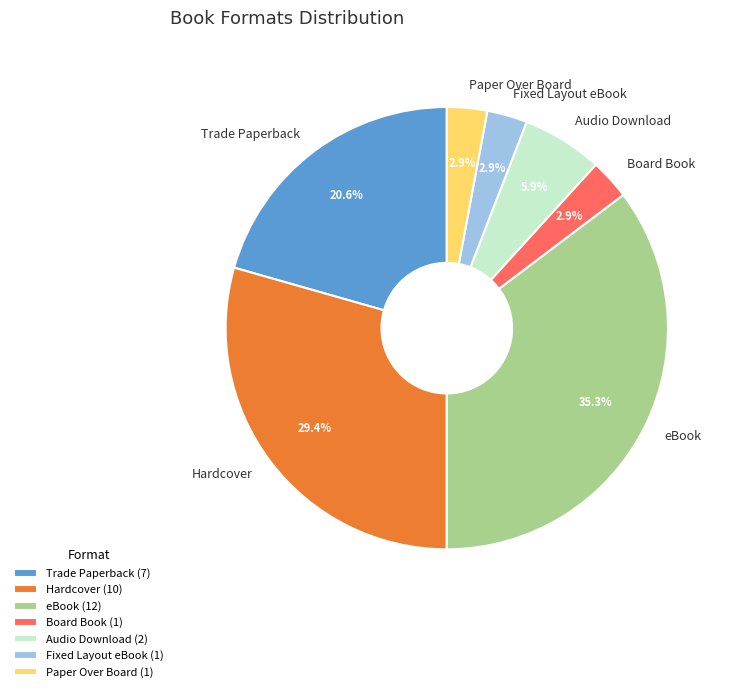

Is there a majority slice in this chart?

No